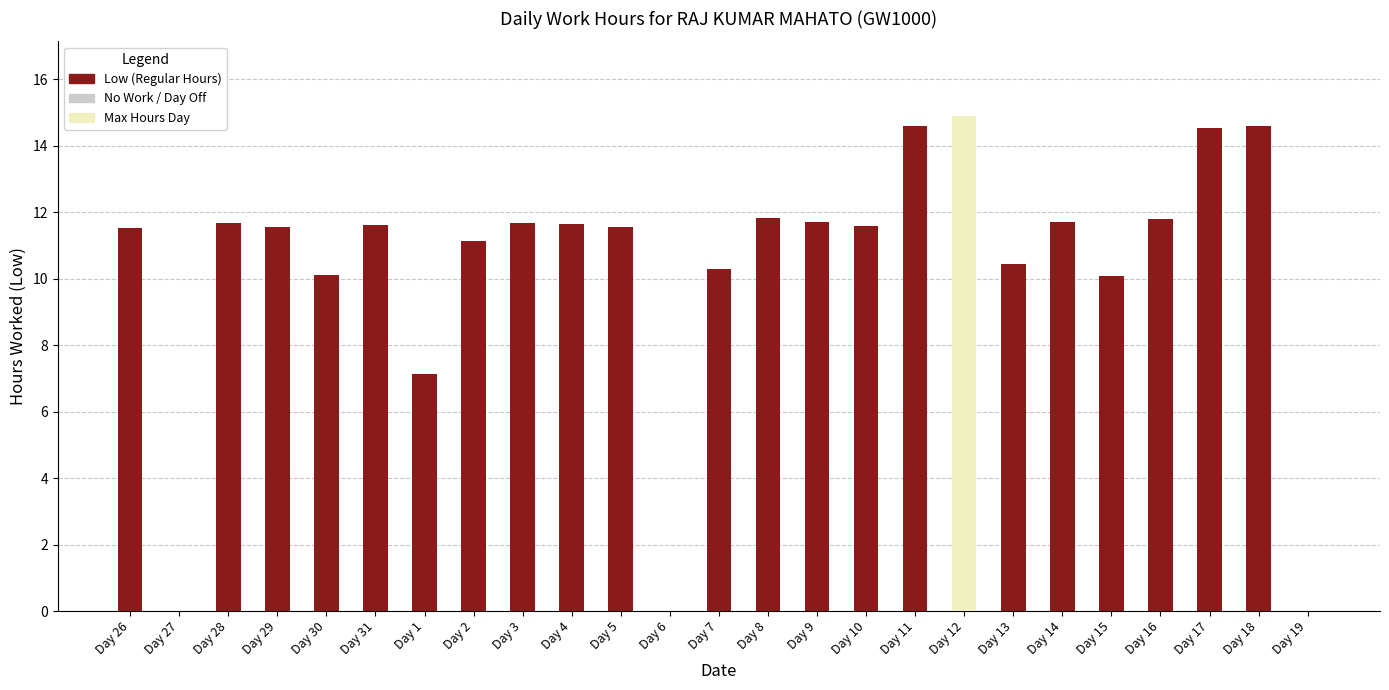

At which category is the sum across all series the highest?

12